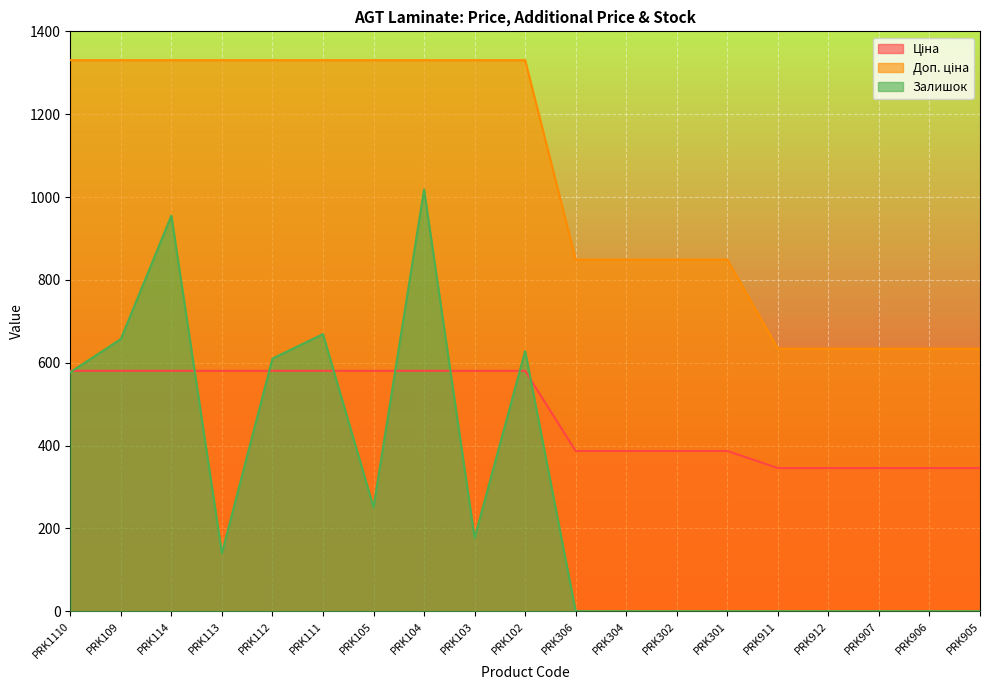

How many values in the Залишок series exceed 140?

9